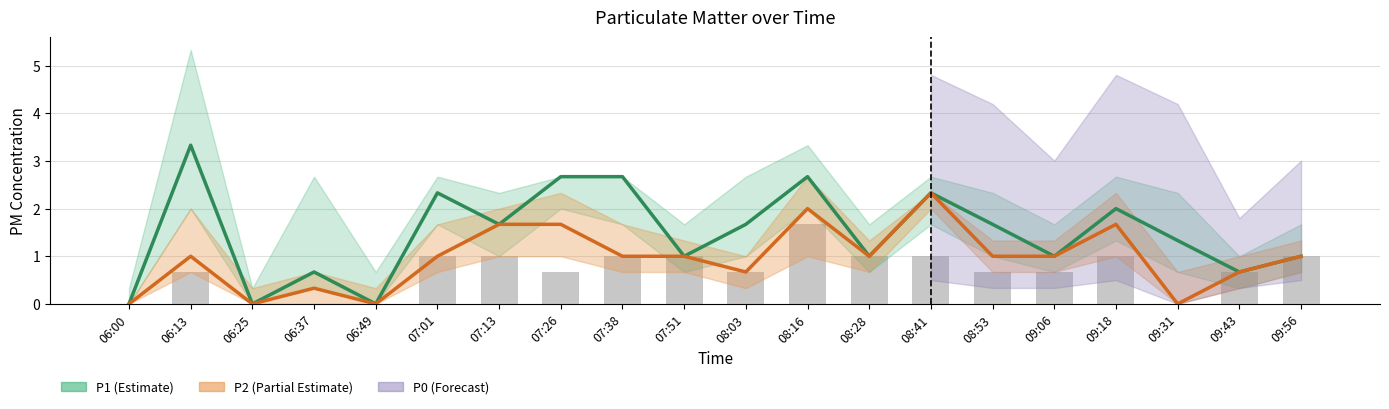

Does the chart contain any negative values?

No